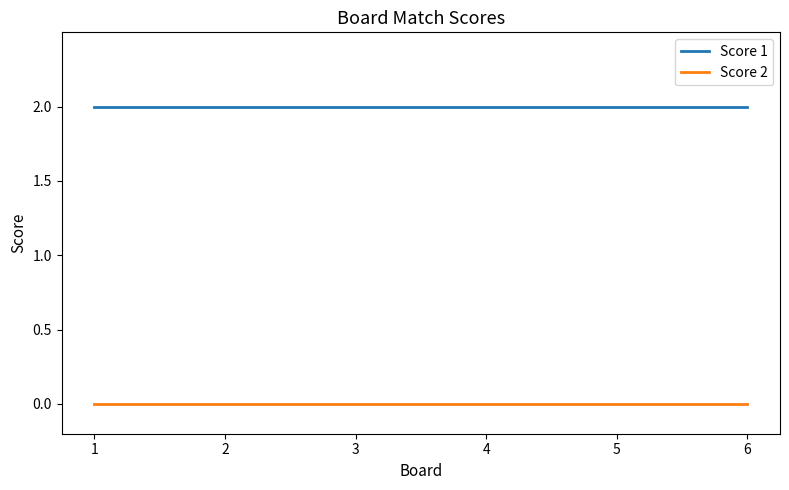

What are all the series names shown in the legend?

Score 1, Score 2